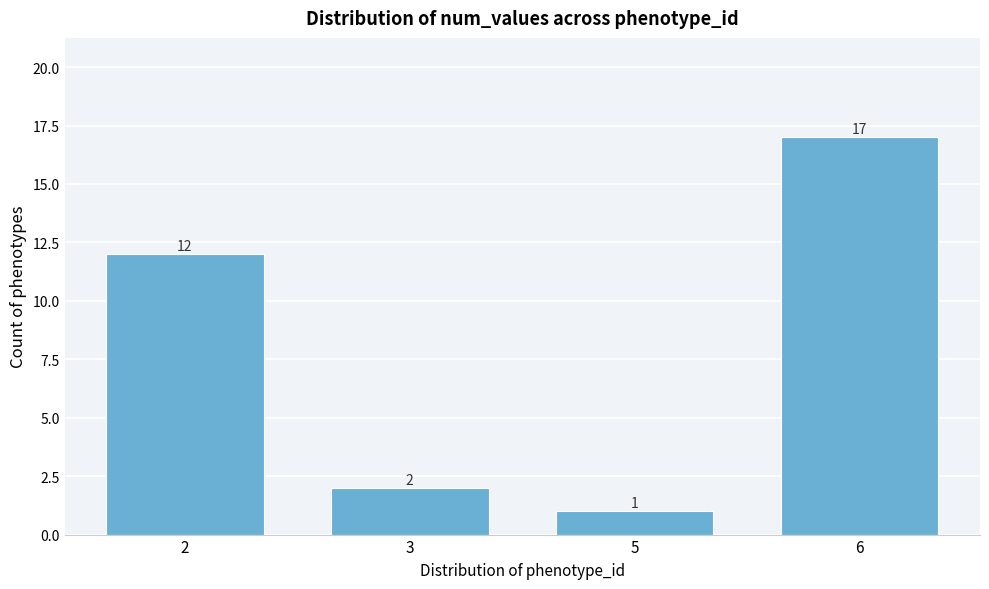

Reading right to left, transcribe all the data shown in this chart.

17	1	2	12